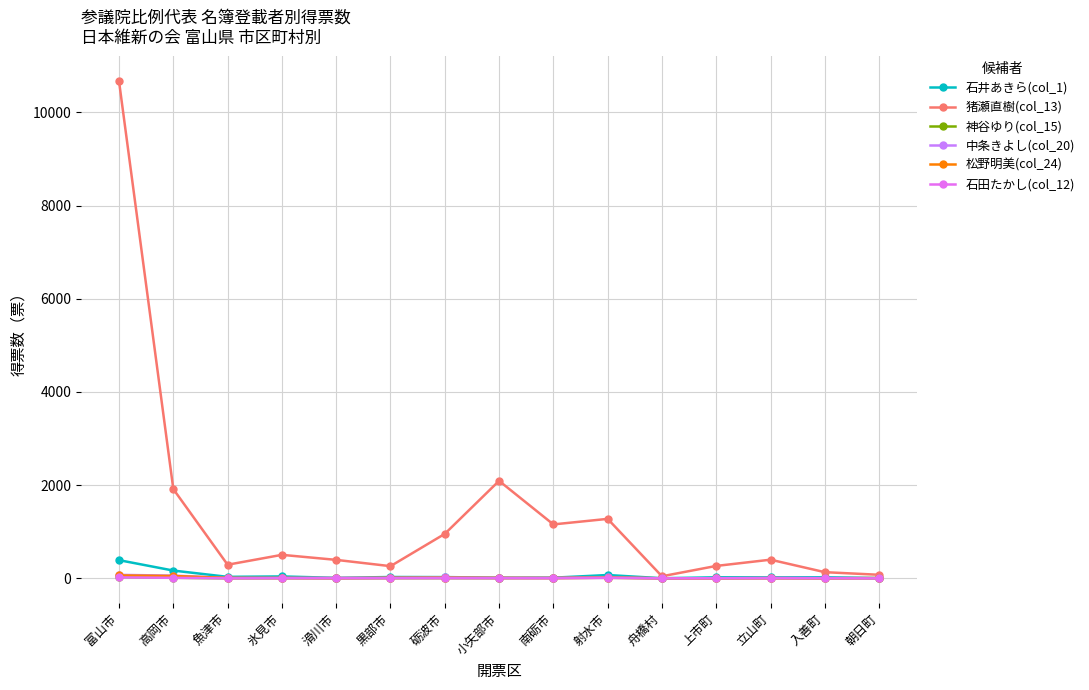

At which category does 石井あきら(col_1) reach its first local valley?

魚津市